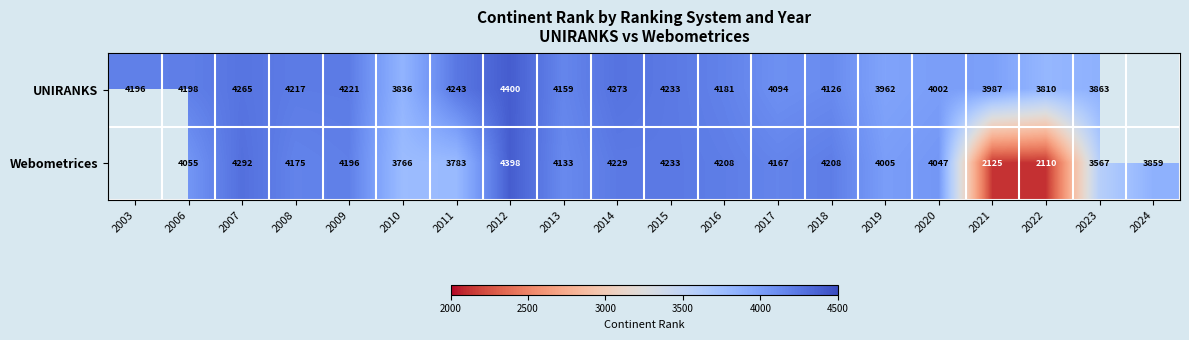

Is it true that UNIRANKS equals 1058 at 2022?

False